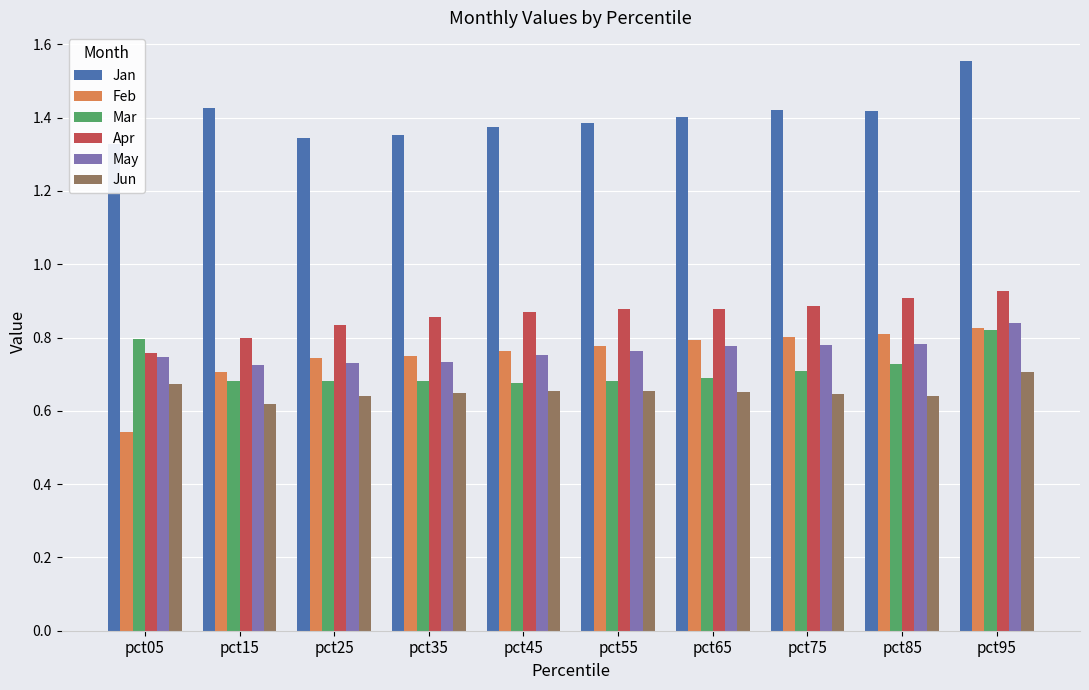

At which label is Feb closest to 0?

pct05